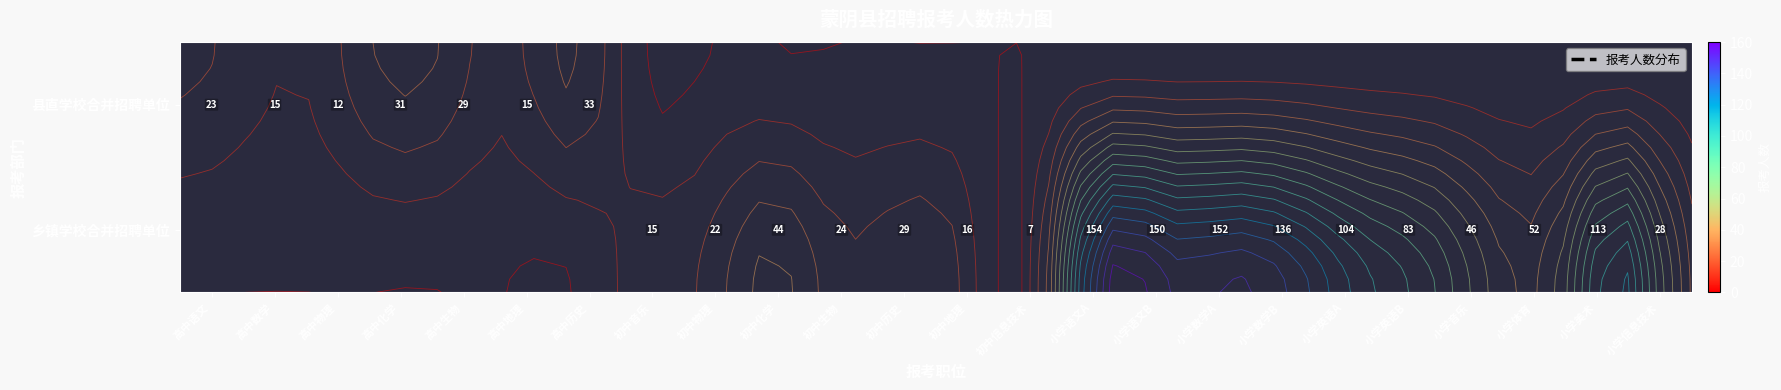

What is the lowest value of the 县直学校合并招聘单位 series?

12.0